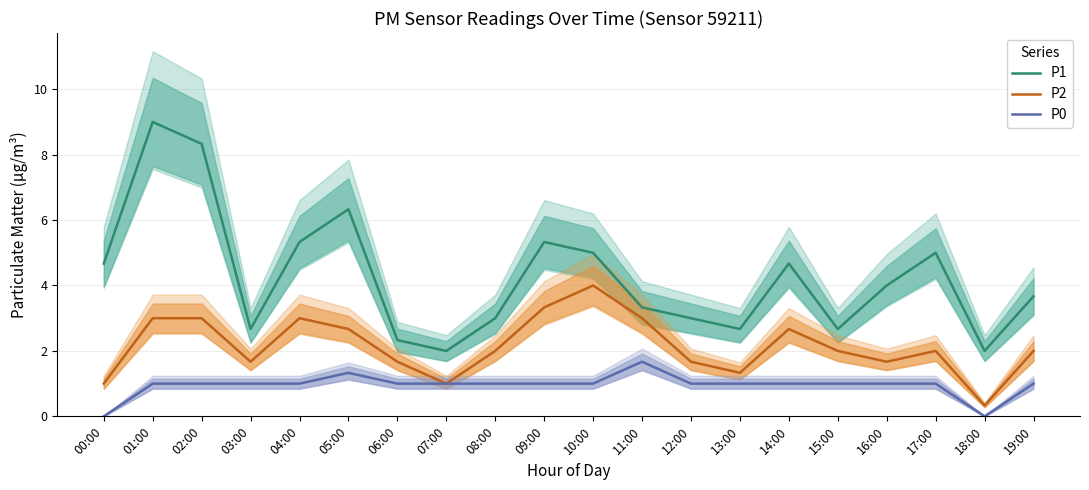

Is this an area chart (filled region under the line)?

No